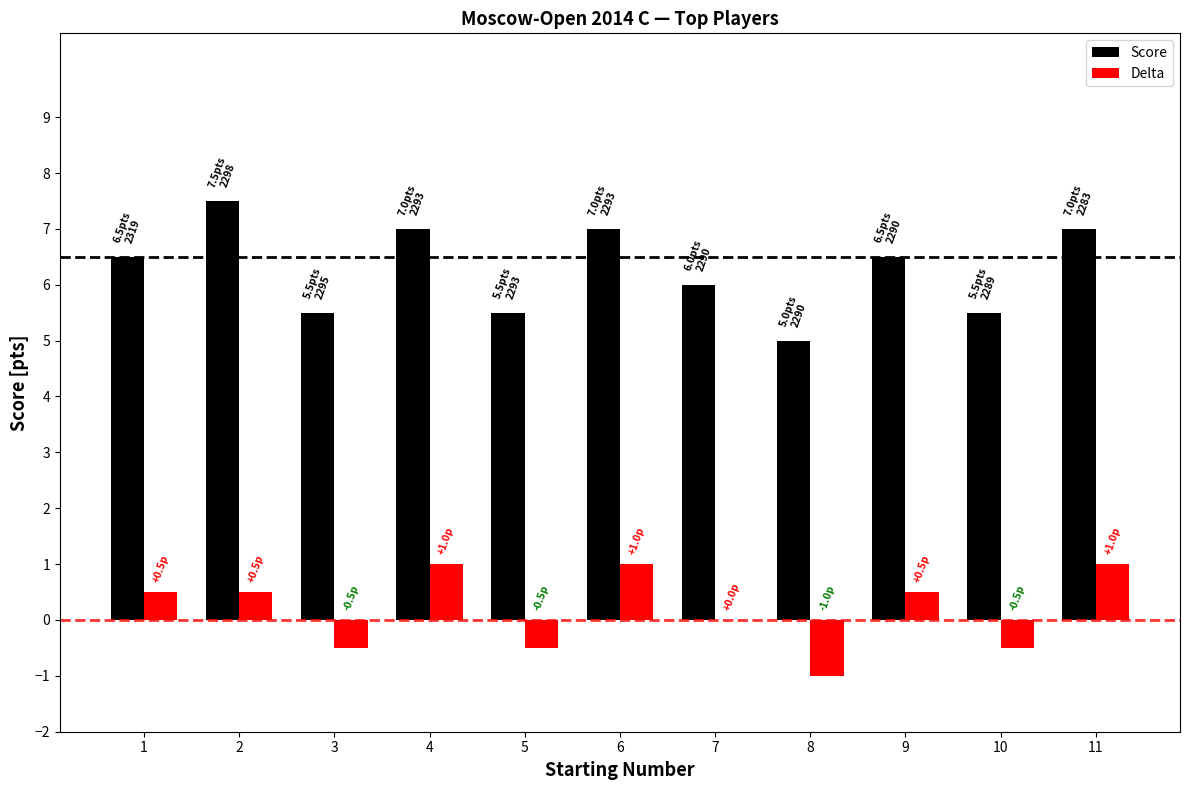

Is it true that Delta equals 0.5 at 2?

True